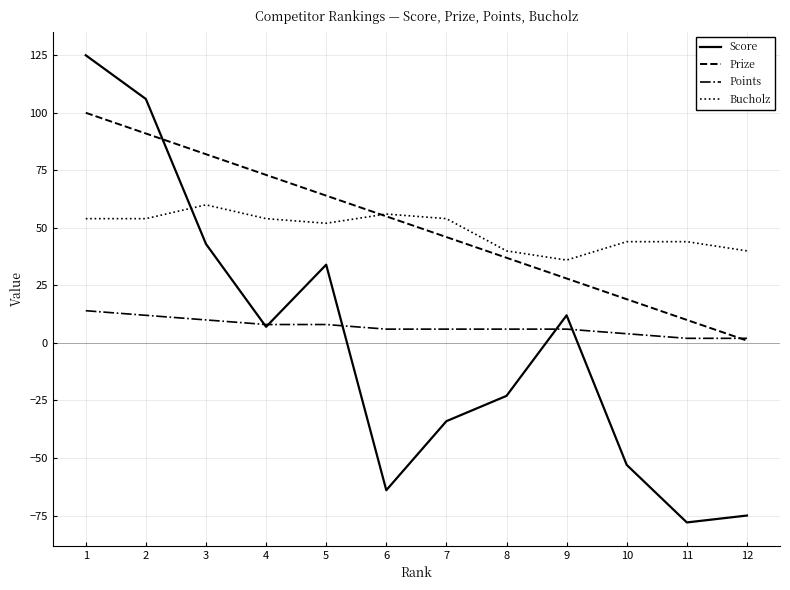

What is the difference between the Score values at 2 and 10?

159